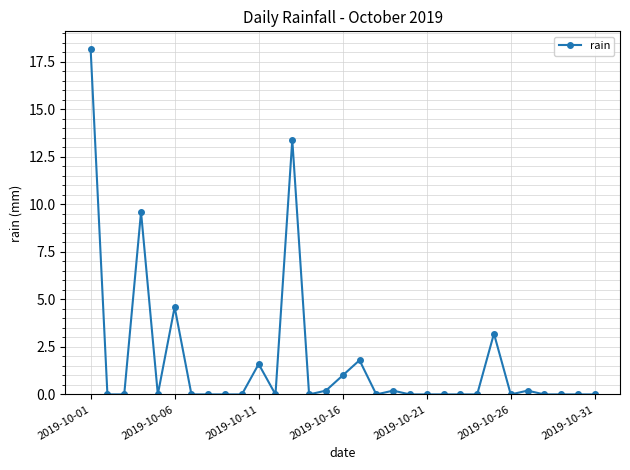

Reading left to right, list all the values displayed in this chart.

18.2	0.0	0.0	9.6	0.0	4.6	0.0	0.0	0.0	0.0	1.6	0.0	13.4	0.0	0.2	1.0	1.8	0.0	0.2	0.0	0.0	0.0	0.0	0.0	3.2	0.0	0.2	0.0	0.0	0.0	0.0